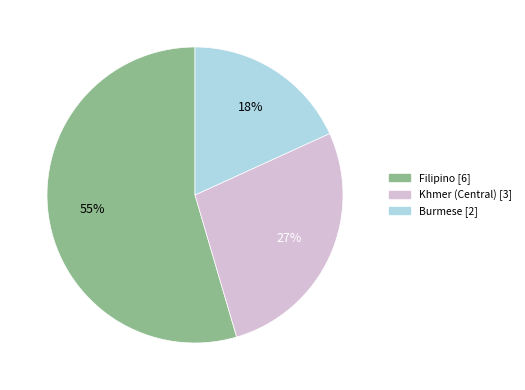

True or false: Filipino accounts for 55% of the total.

True